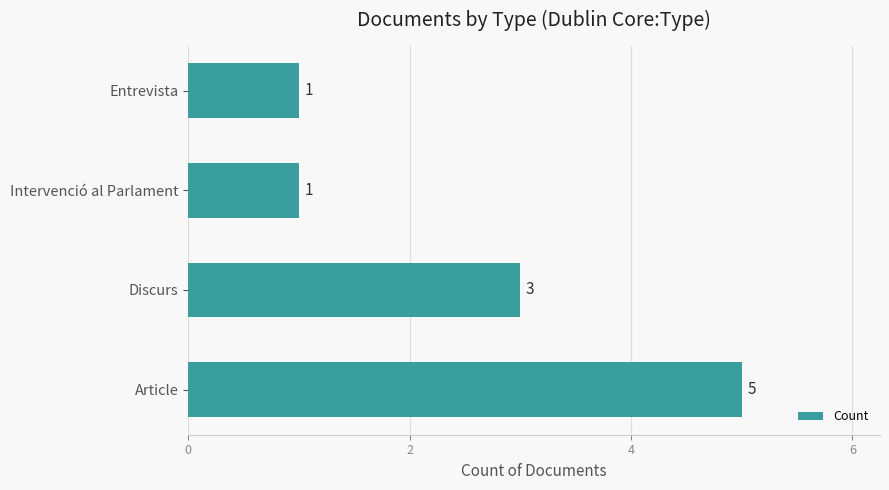

Which has a higher value, Article or Discurs?

Article